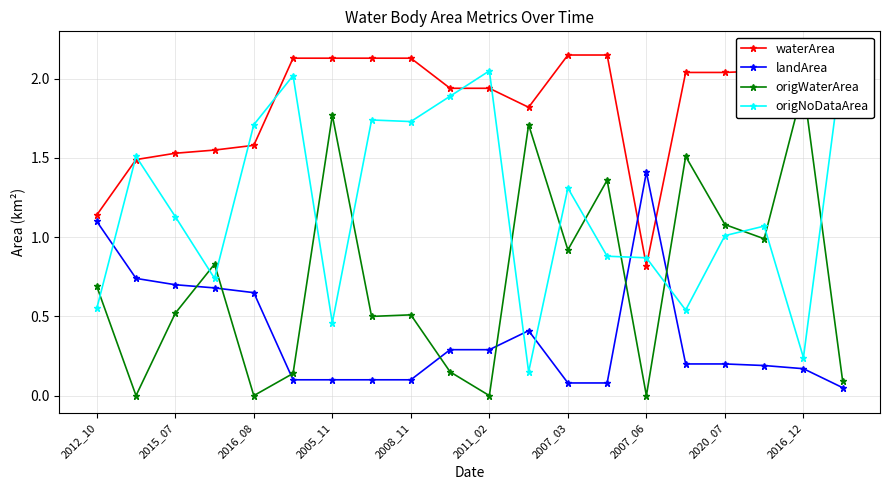

Which category has the highest value in the landArea series?

2007_06